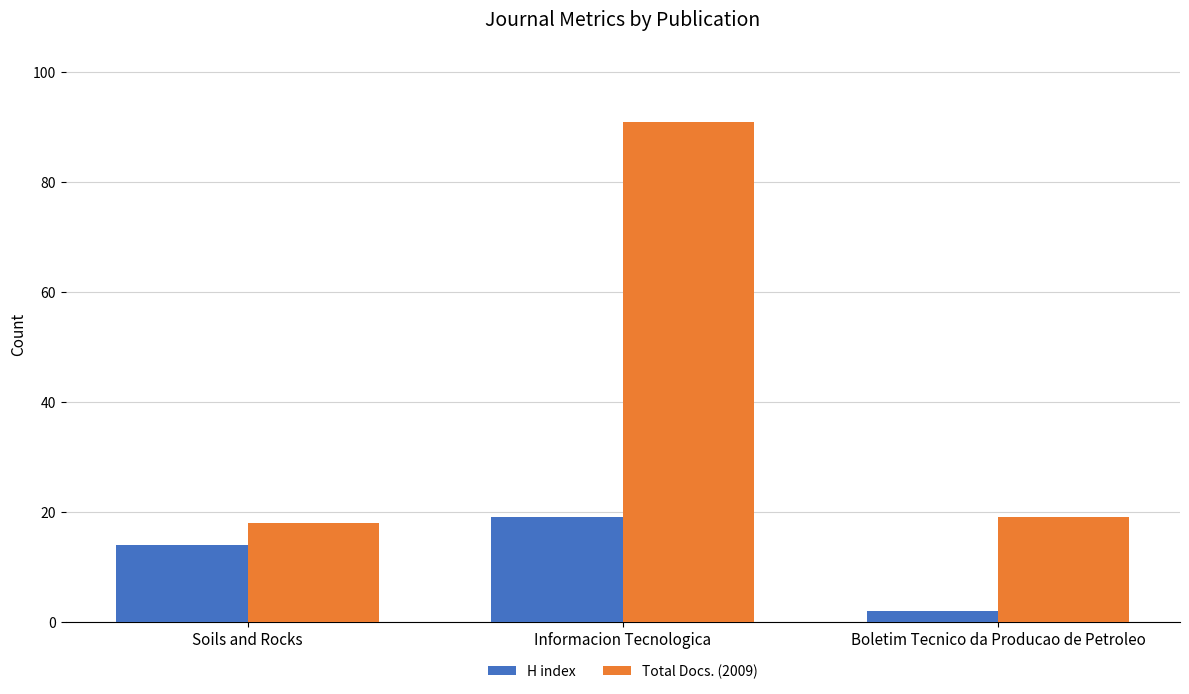

Which label corresponds to the largest value in the chart?

Informacion Tecnologica